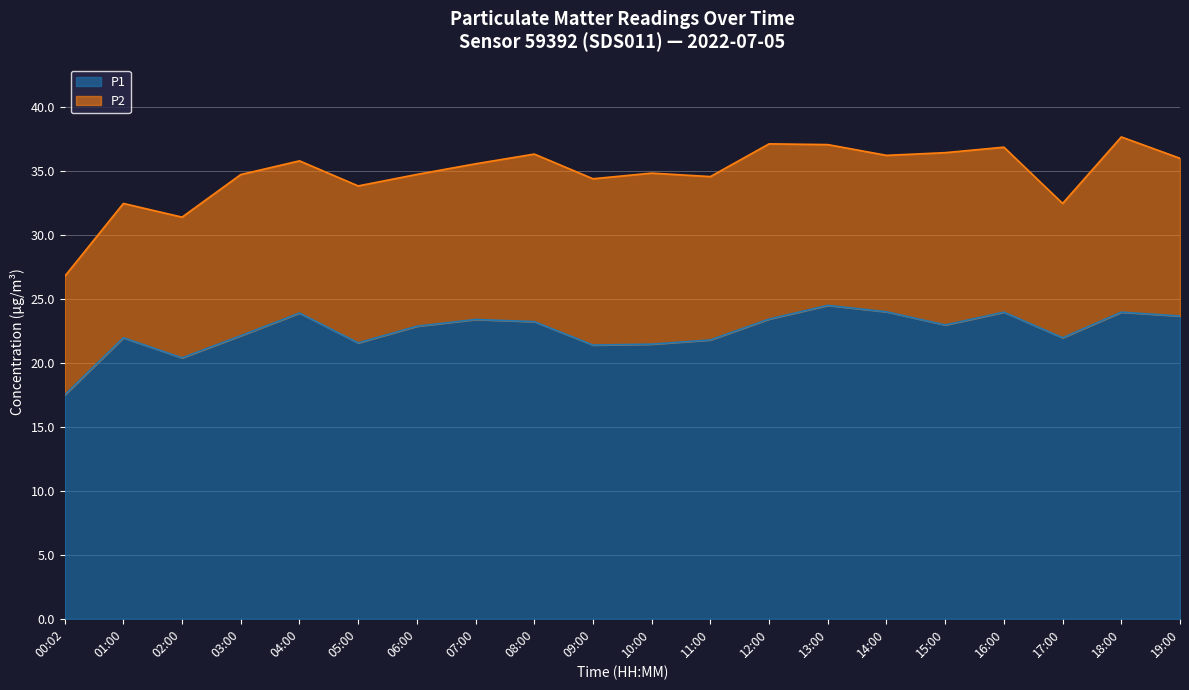

What is the label of the 12th point from the right?

08:00